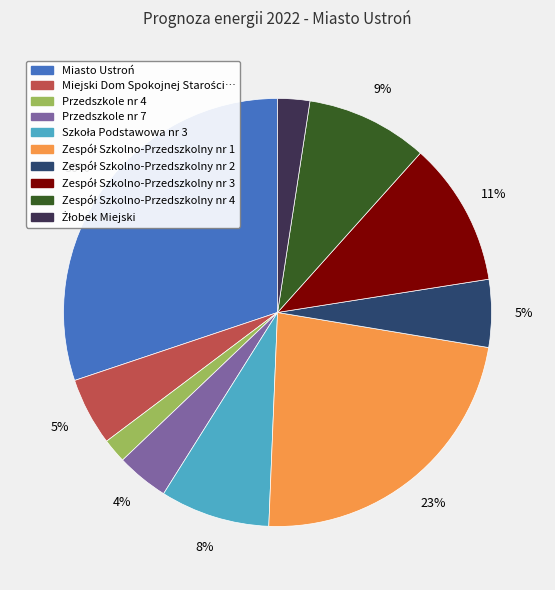

Does any single category account for the majority?

No